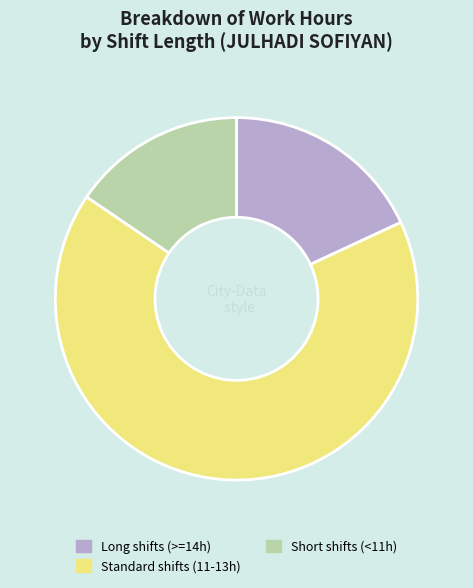

What is the smallest slice in the pie chart?

Short shifts (<11h)